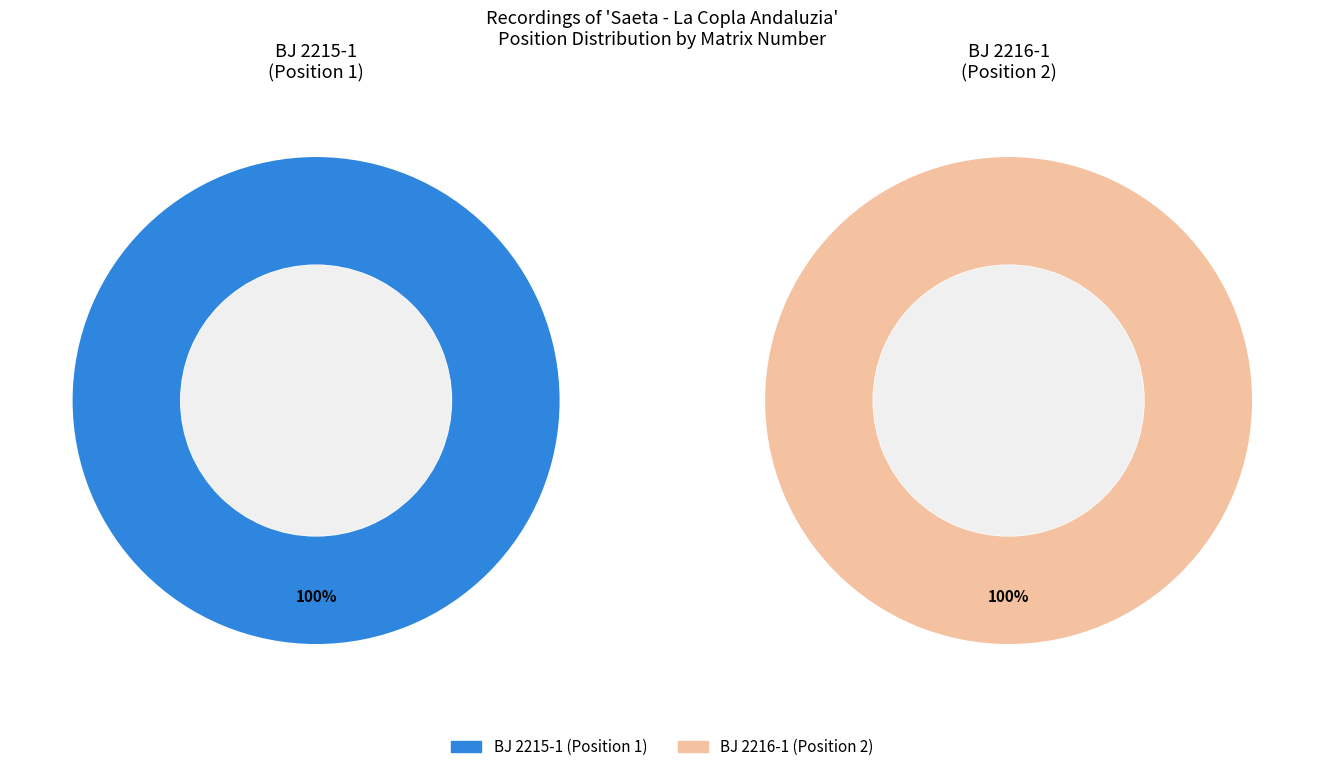

True or false: BJ 2215-1 accounts for 46% of the total.

False